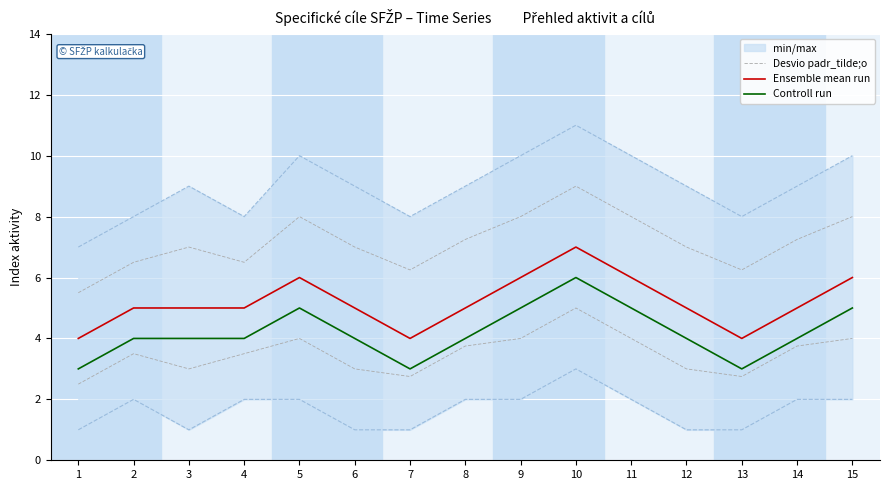

True or false: Desvio padr_tilde;o and Ensemble mean run cross at least once.

False